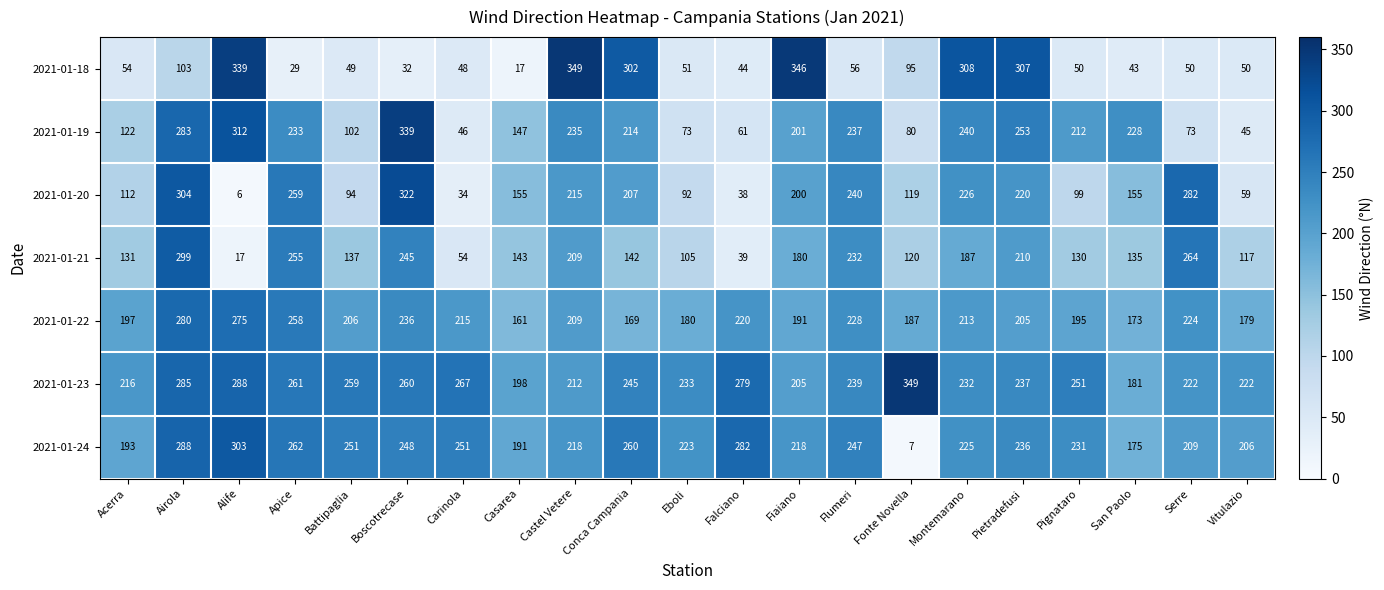

At which label is 2021-01-18 closest to 183?

Airola